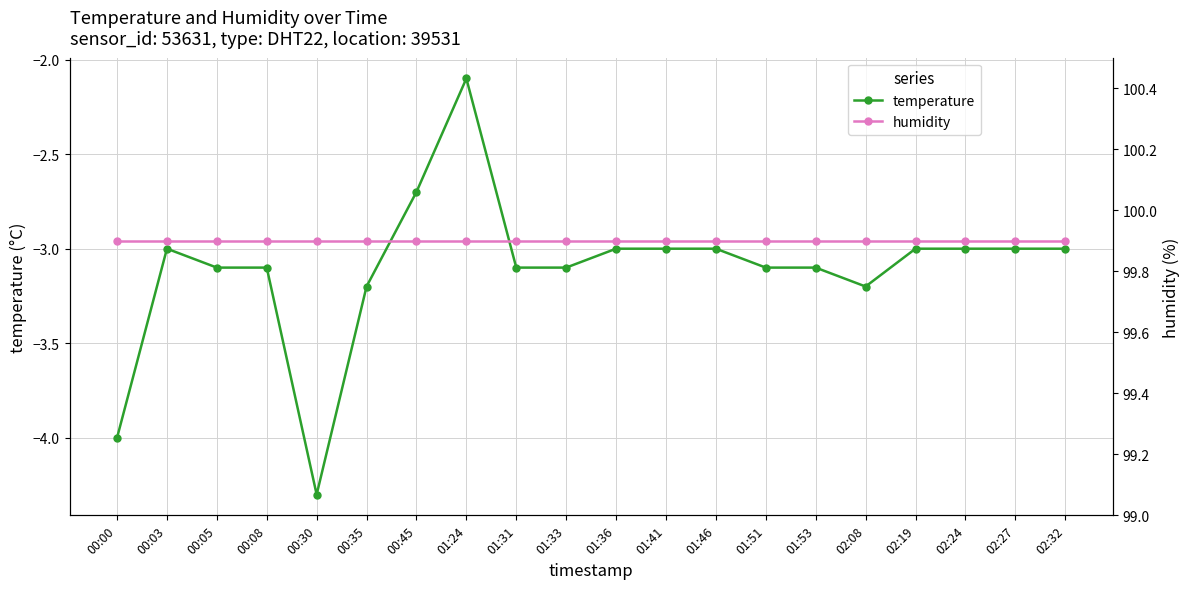

What is the average value of the humidity series?

99.9